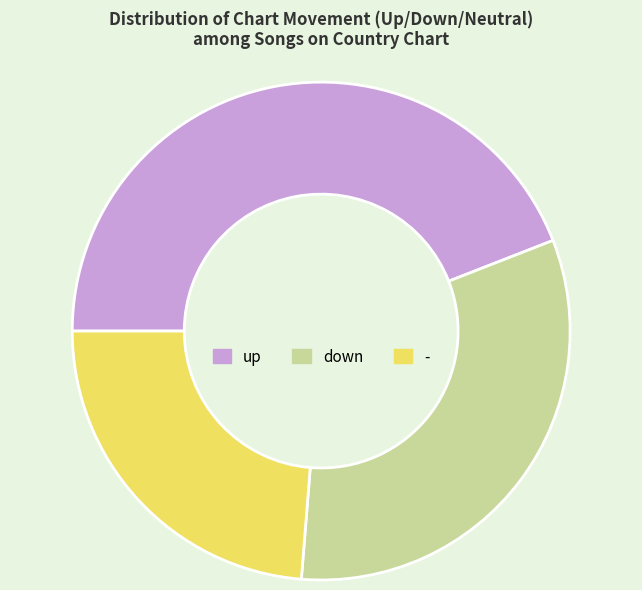

Do up and down together represent more than half of the pie?

Yes